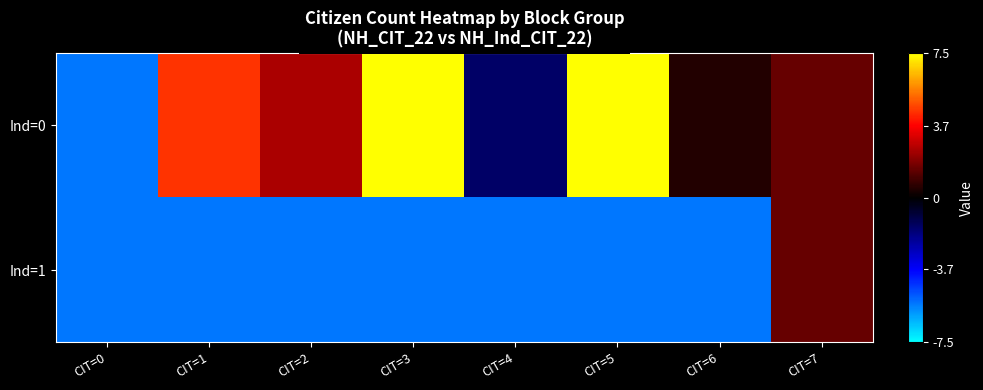

Reading left to right, transcribe all the data shown in this chart.

Ind=0: CIT=0=-5.5	CIT=1=4.5	CIT=2=2.5	CIT=3=15.5	CIT=4=-1.5	CIT=5=19.5	CIT=6=0.5	CIT=7=1.5
Ind=1: CIT=0=-5.5	CIT=1=-5.5	CIT=2=-5.5	CIT=3=-5.5	CIT=4=-5.5	CIT=5=-5.5	CIT=6=-5.5	CIT=7=1.5